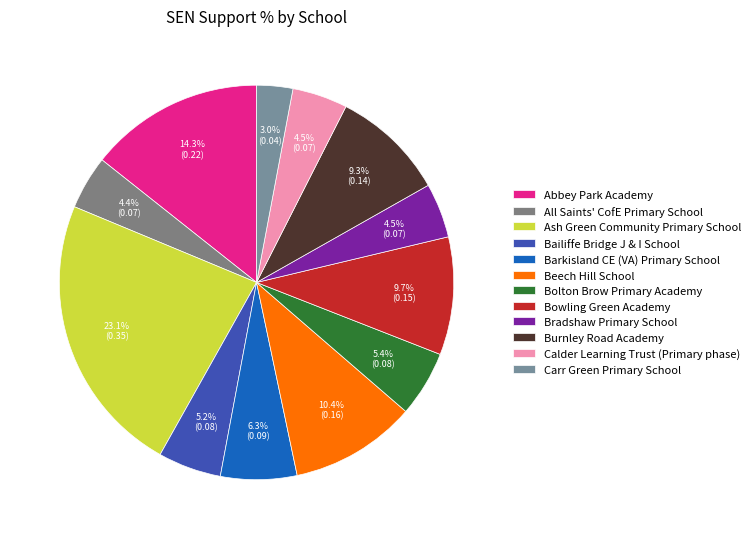

Which category has the biggest portion of the pie?

Ash Green Community Primary School